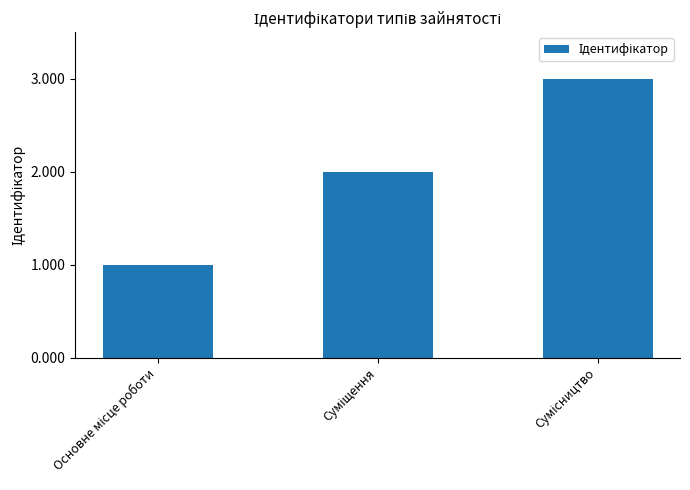

What is the maximum value shown in the chart?

3